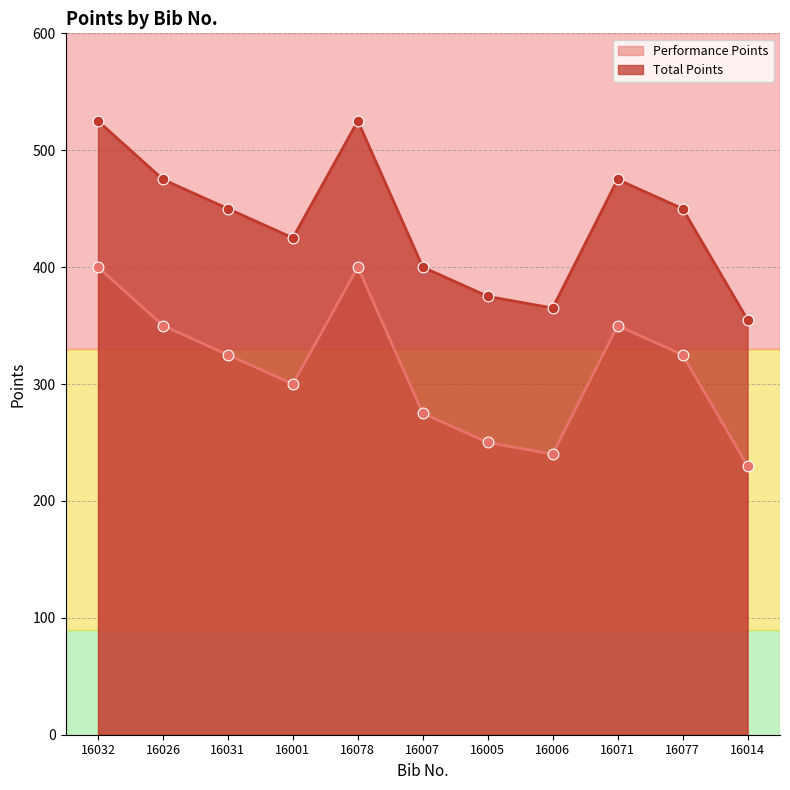

Which series has the largest total across all categories?

Total Points